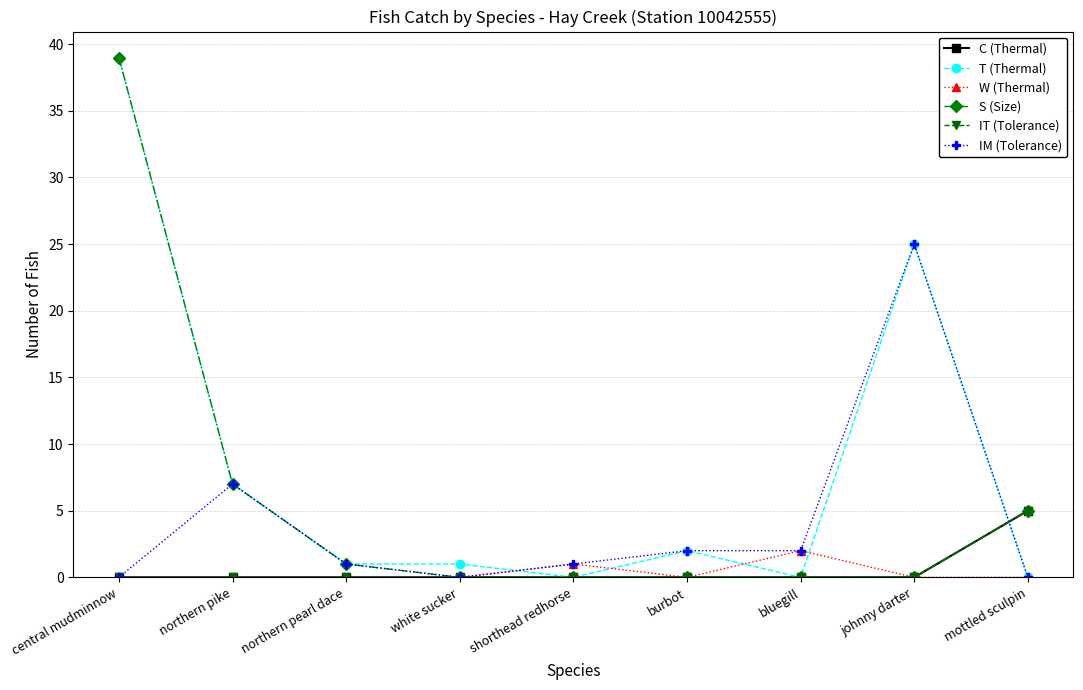

What is the total value across all series at central mudminnow?

78